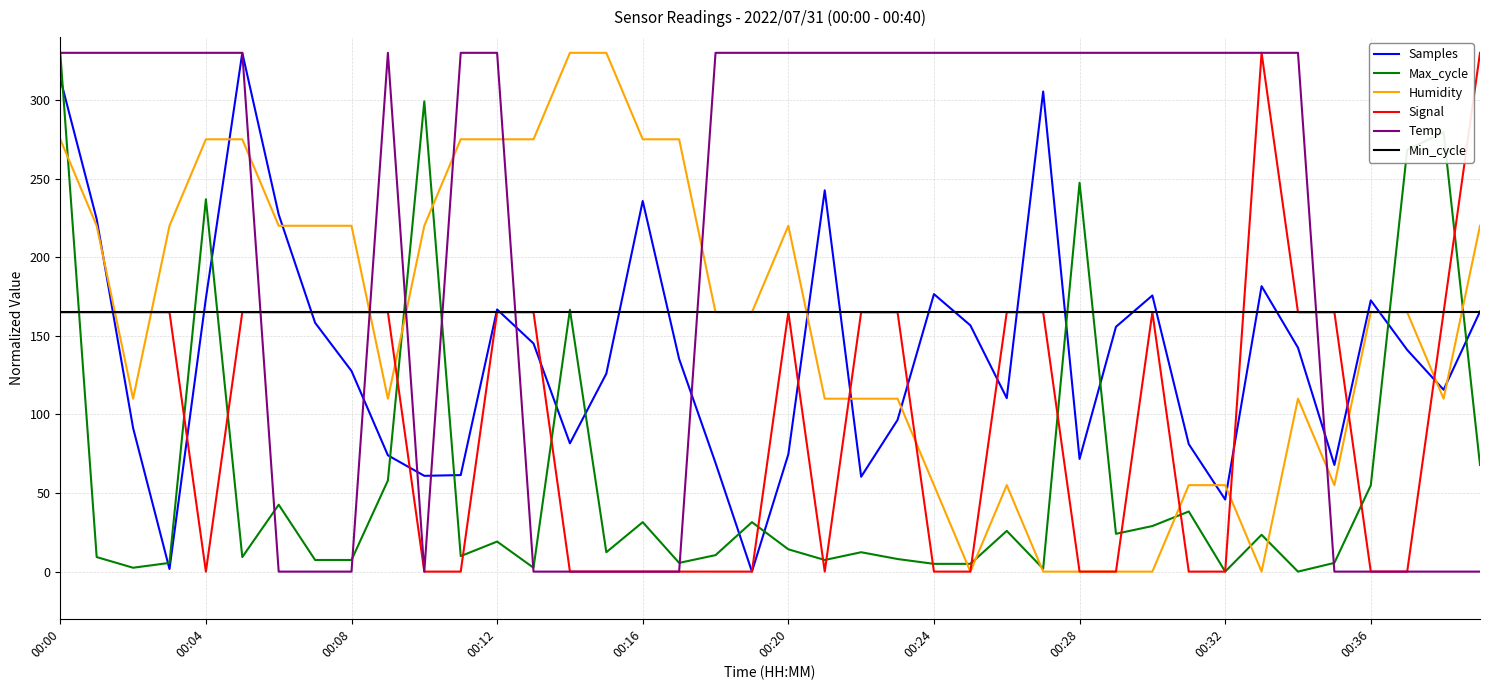

What is the average value of the Samples series?

138.6